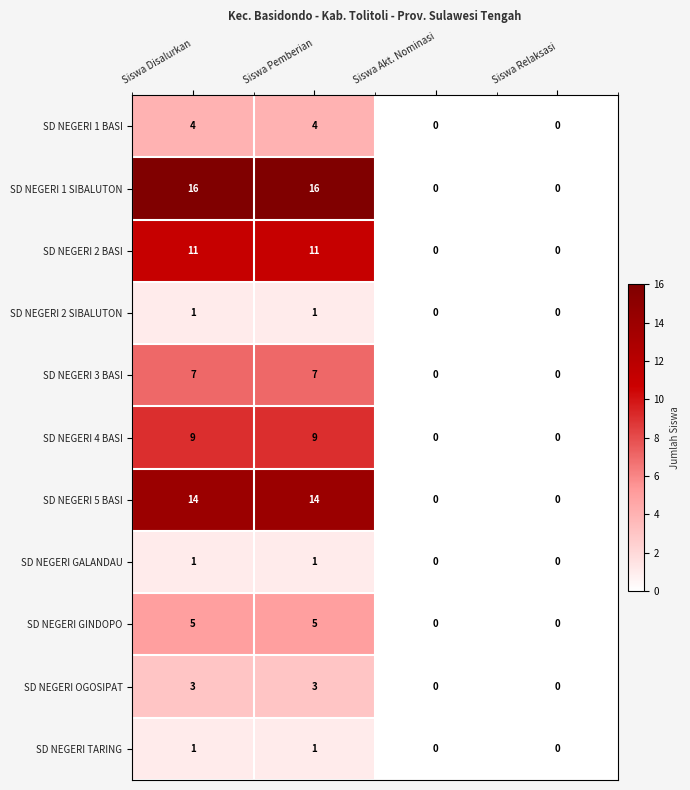

How many data points does each series have?

4